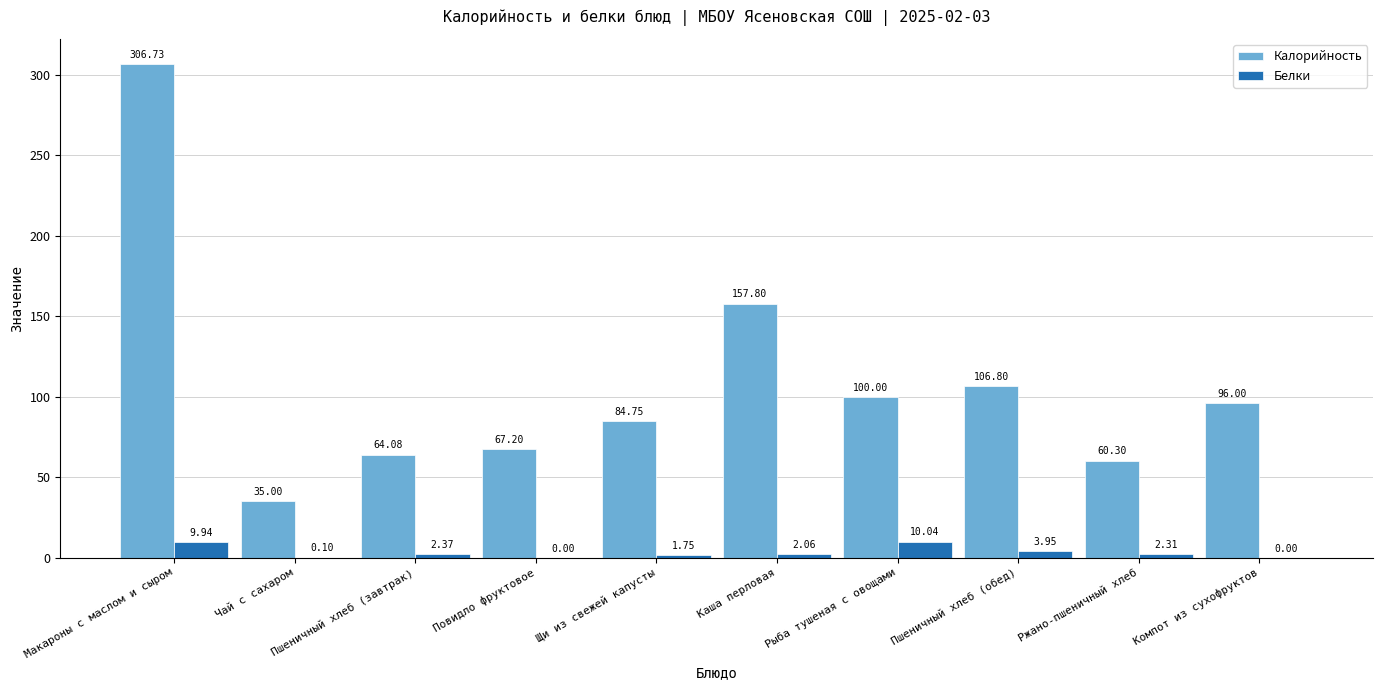

At which label does Белки reach its peak?

Рыба тушеная с овощами